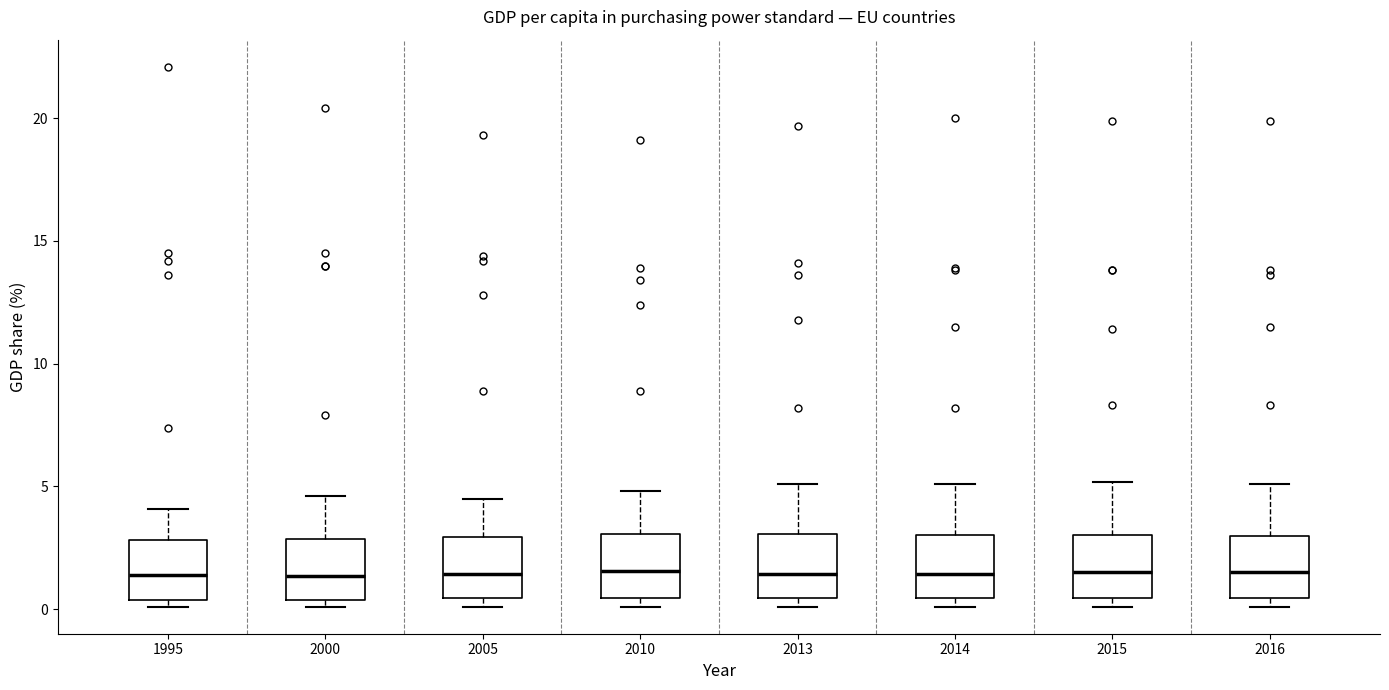

Reading left to right, read every box against the y-axis: the position of its median line, the range the box covers, and the ends of its whiskers. The values are not printed on the chart, so give them approximately, as read against the axis.

1995: median 1.5, box 0.5 to 3.0, whiskers 0.0 to 4.0
2000: median 1.5, box 0.5 to 3.0, whiskers 0.0 to 4.5
2005: median 1.5, box 0.5 to 3.0, whiskers 0.0 to 4.5
2010: median 1.5, box 0.5 to 3.0, whiskers 0.0 to 5.0
2013: median 1.5, box 0.5 to 3.0, whiskers 0.0 to 5.0
2014: median 1.5, box 0.5 to 3.0, whiskers 0.0 to 5.0
2015: median 1.5, box 0.5 to 3.0, whiskers 0.0 to 5.0
2016: median 1.5, box 0.5 to 3.0, whiskers 0.0 to 5.0